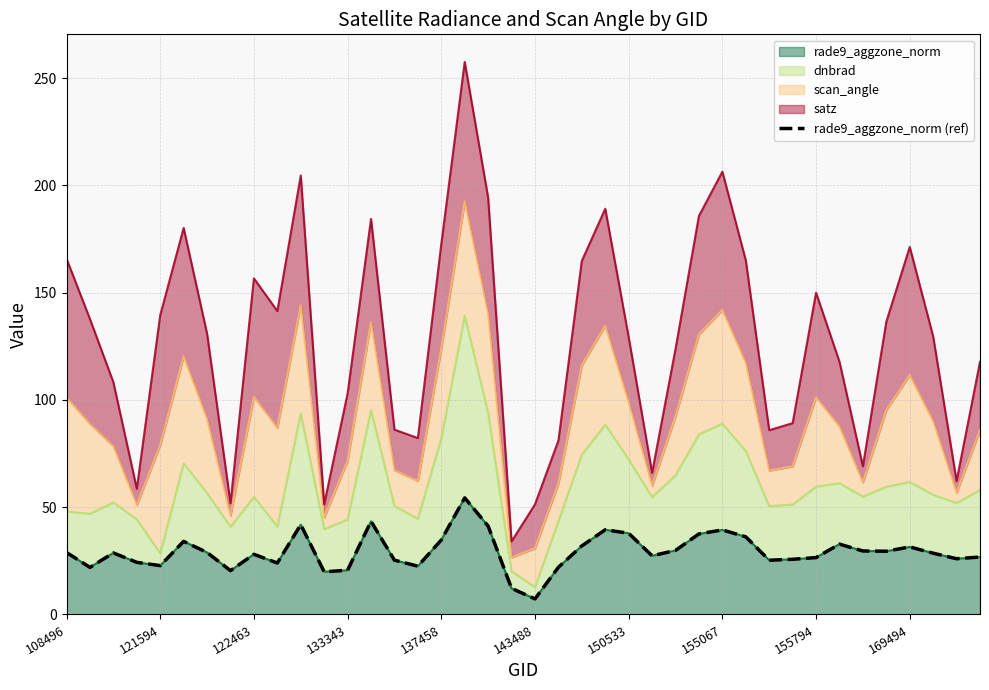

The rade9_aggzone_norm series shows 26.5 at 155794. True or false?

True